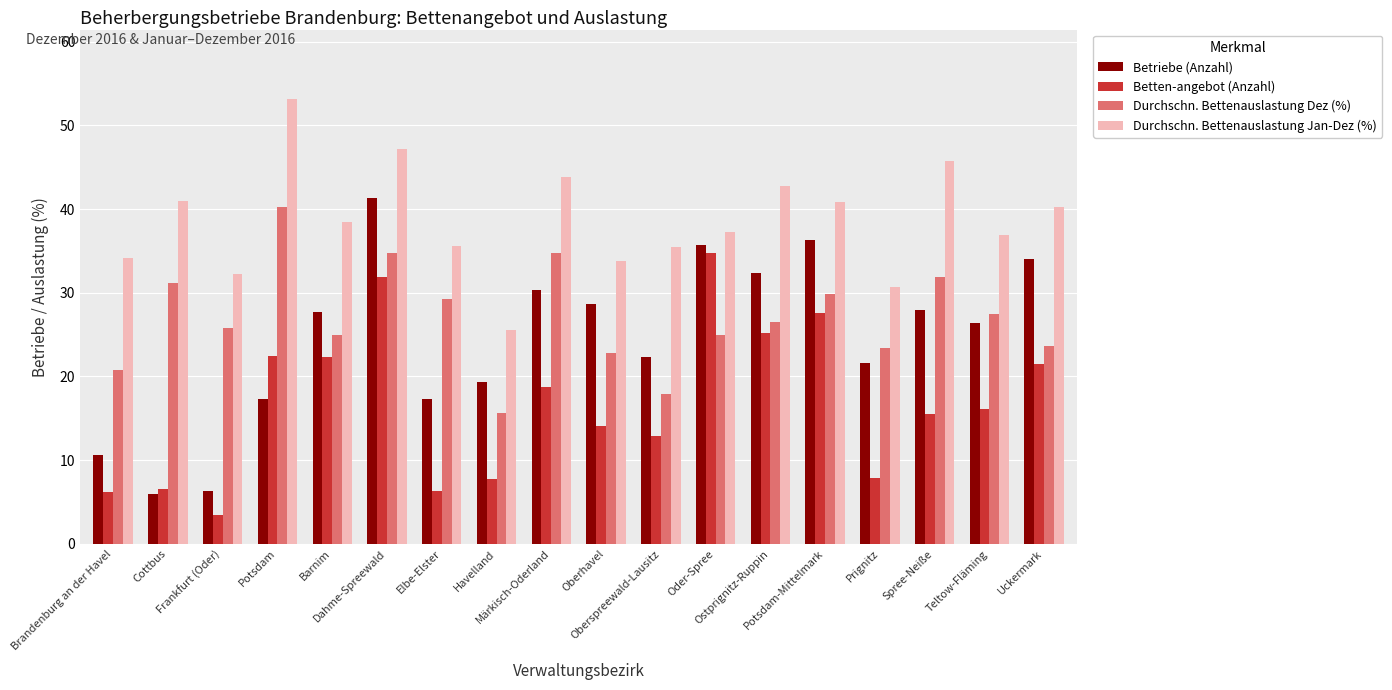

Between Brandenburg an der Havel and Cottbus, which series saw the biggest shift?

Durchschn. Bettenauslastung Dez (%)